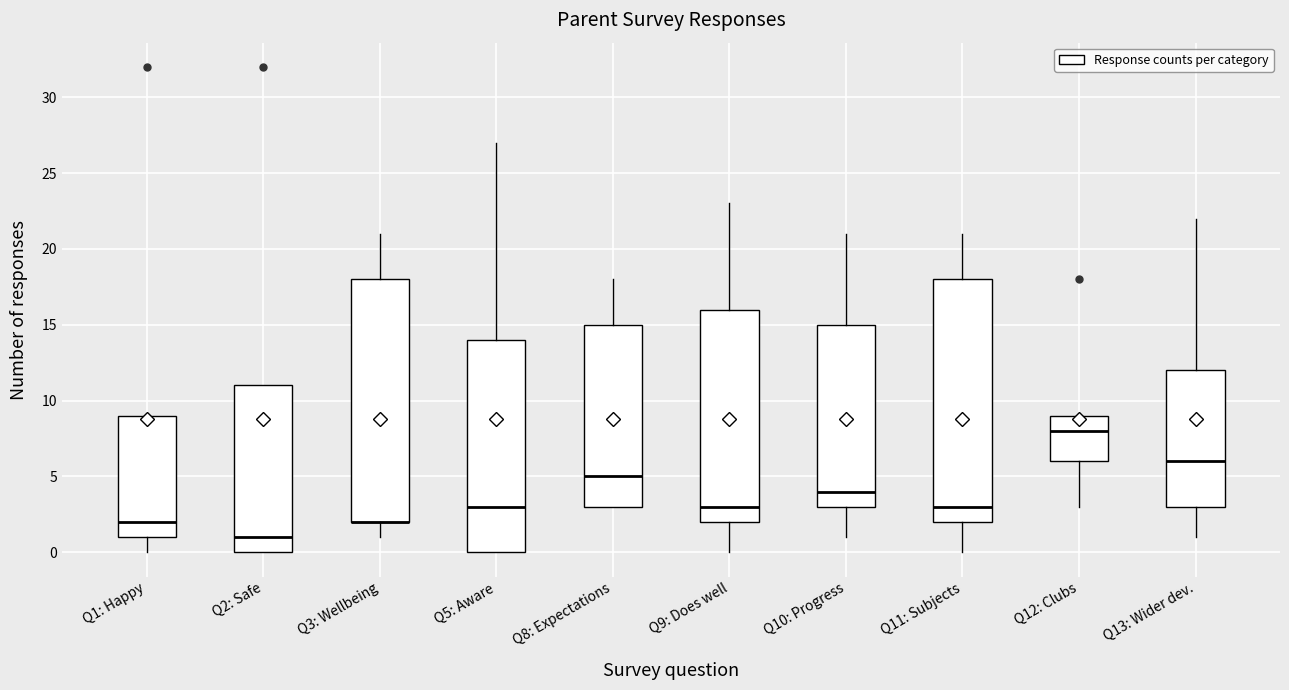

Where is the lower edge of the box for Q10: Progress on the y-axis? The values are not printed on the chart, so give them approximately, as read against the axis.

3